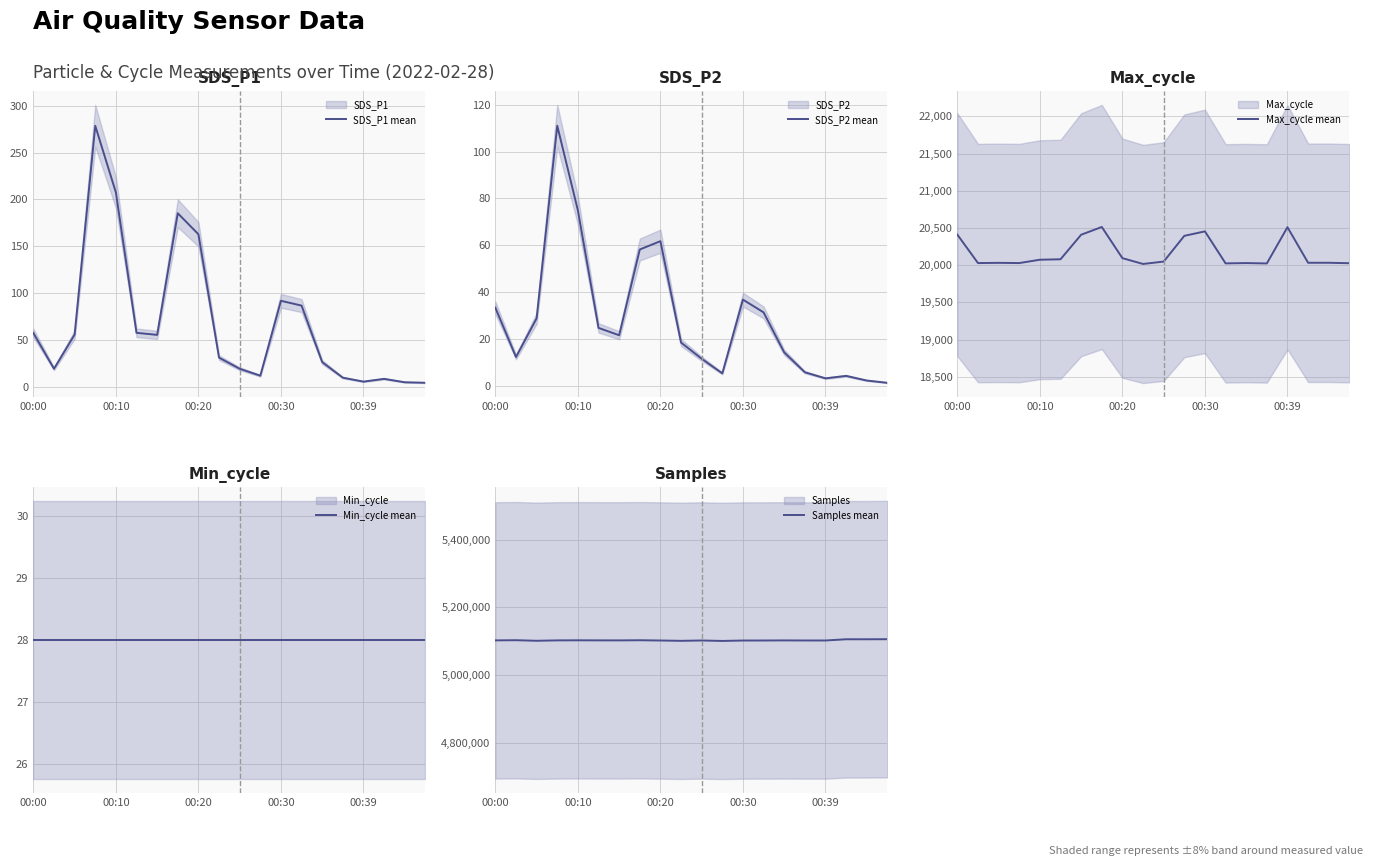

True or false: SDS_P1 mean and SDS_P2 mean intersect in this chart.

False